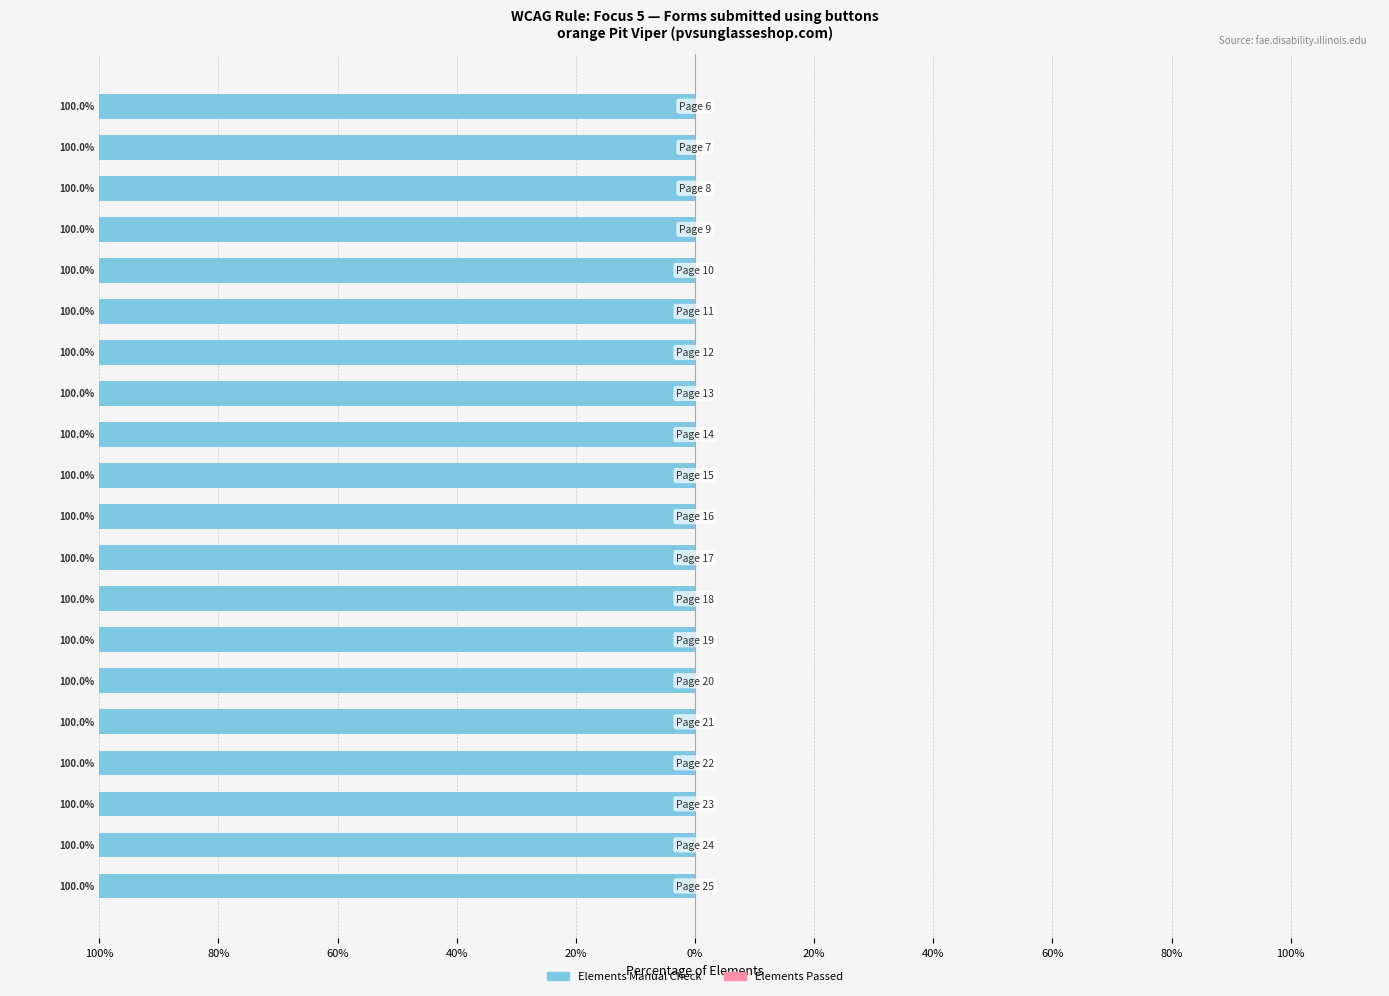

At which label is Elements Passed closest to 0?

Page 25